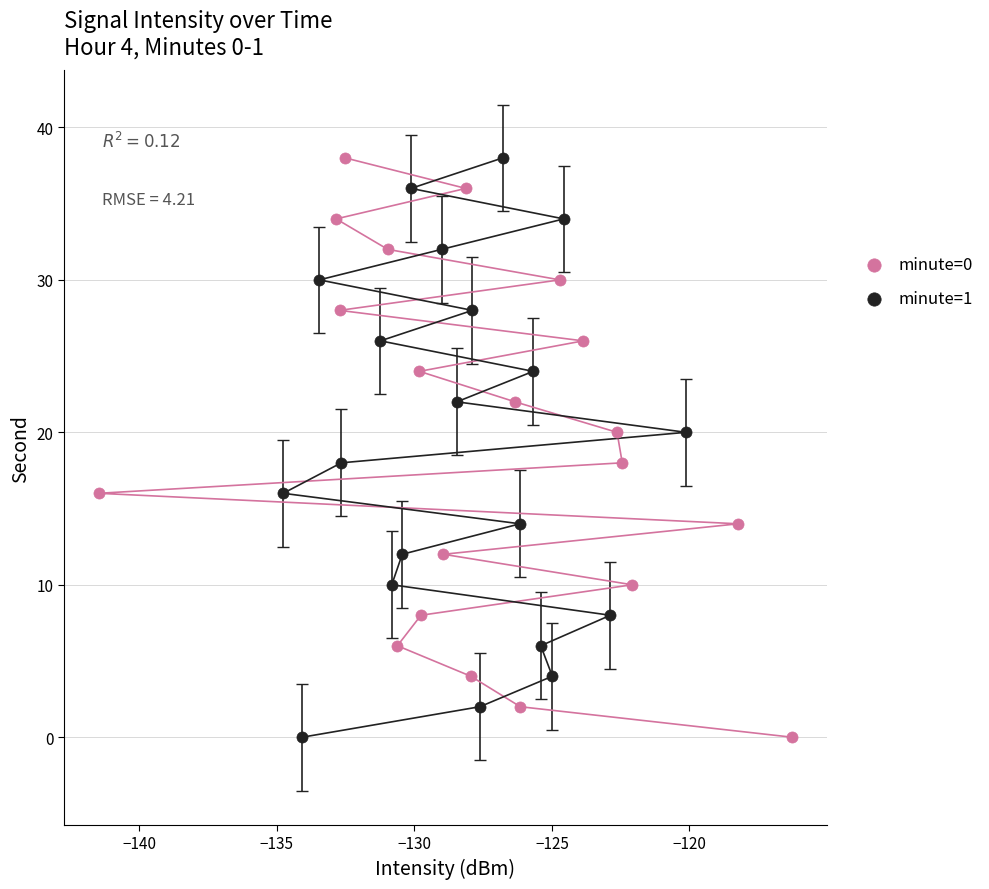

What are all the series names shown in the legend?

minute=0, minute=1